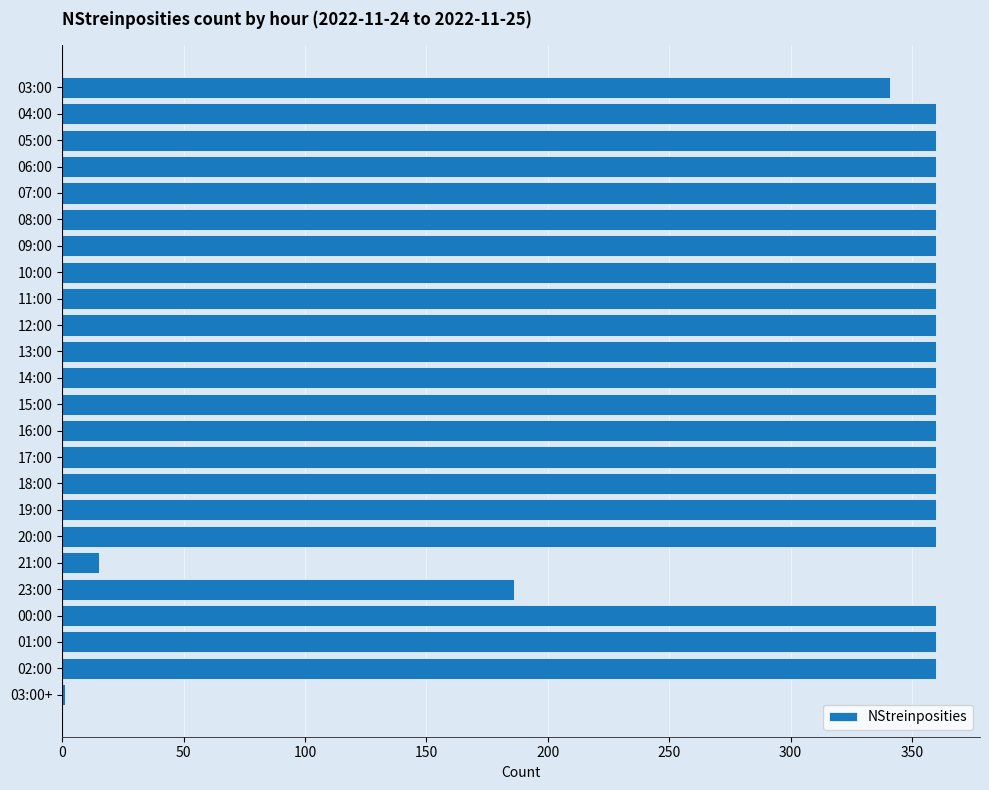

What is the greatest value displayed?

360